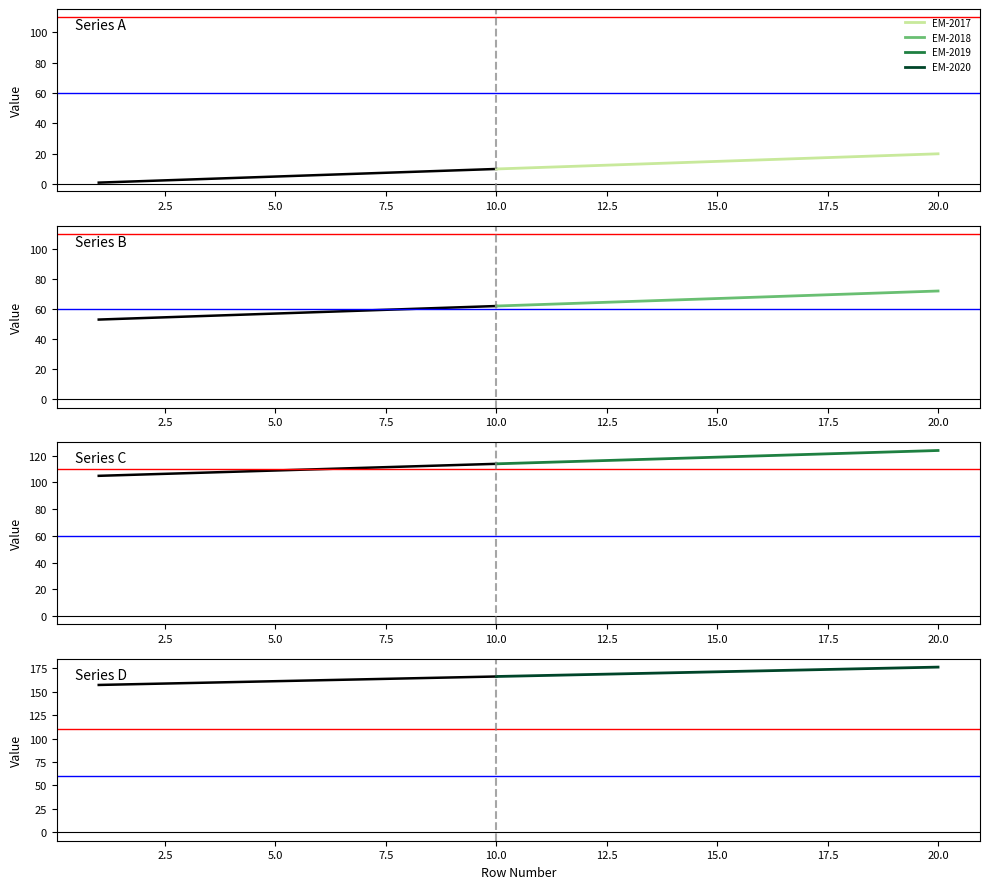

What is the value of the Series C point at the 18th from the left?

122